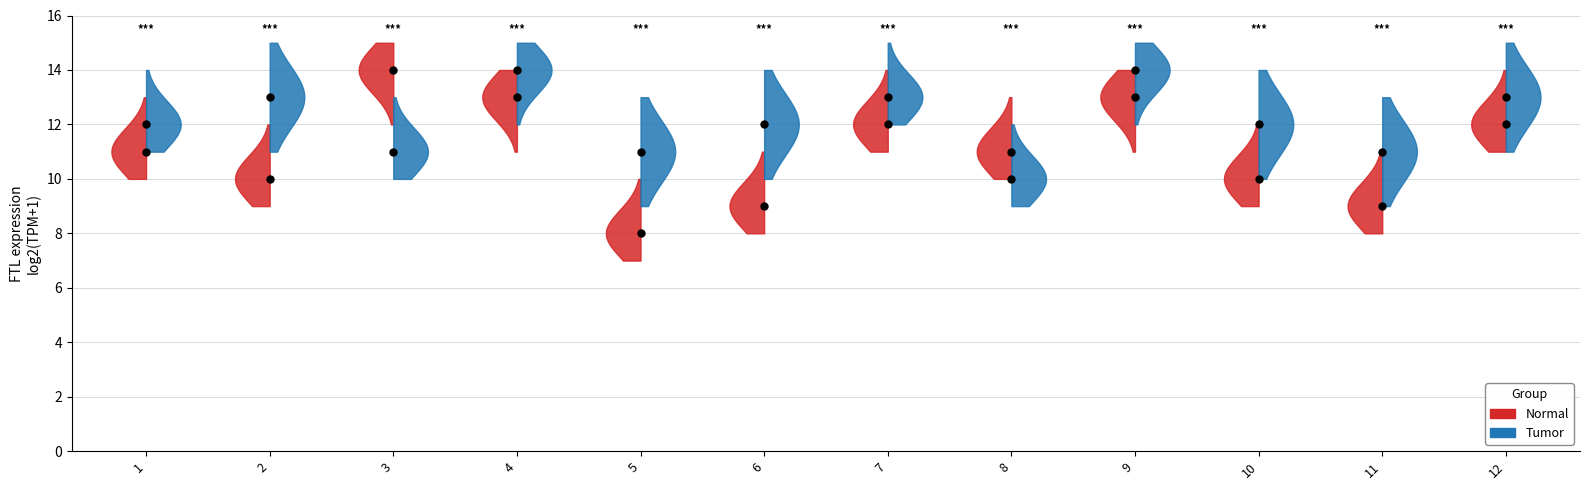

Count the Tumor values in the range 11 to 13.

9